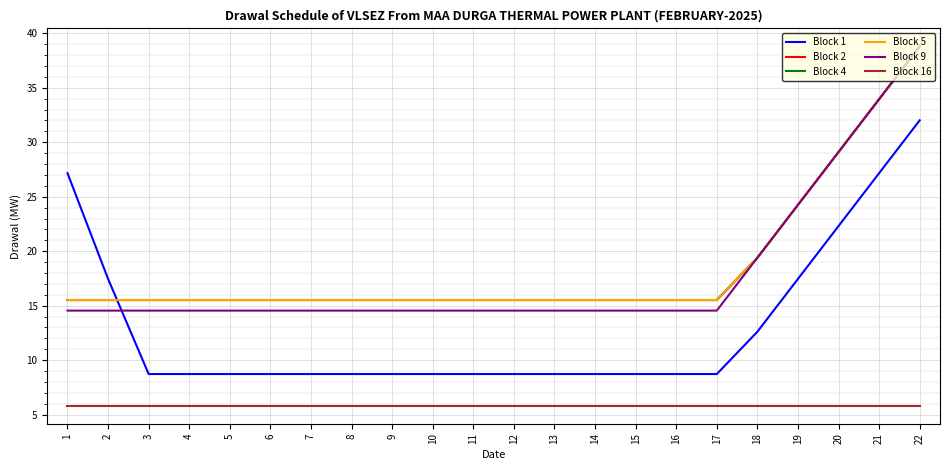

Is this an area chart (filled region under the line)?

No